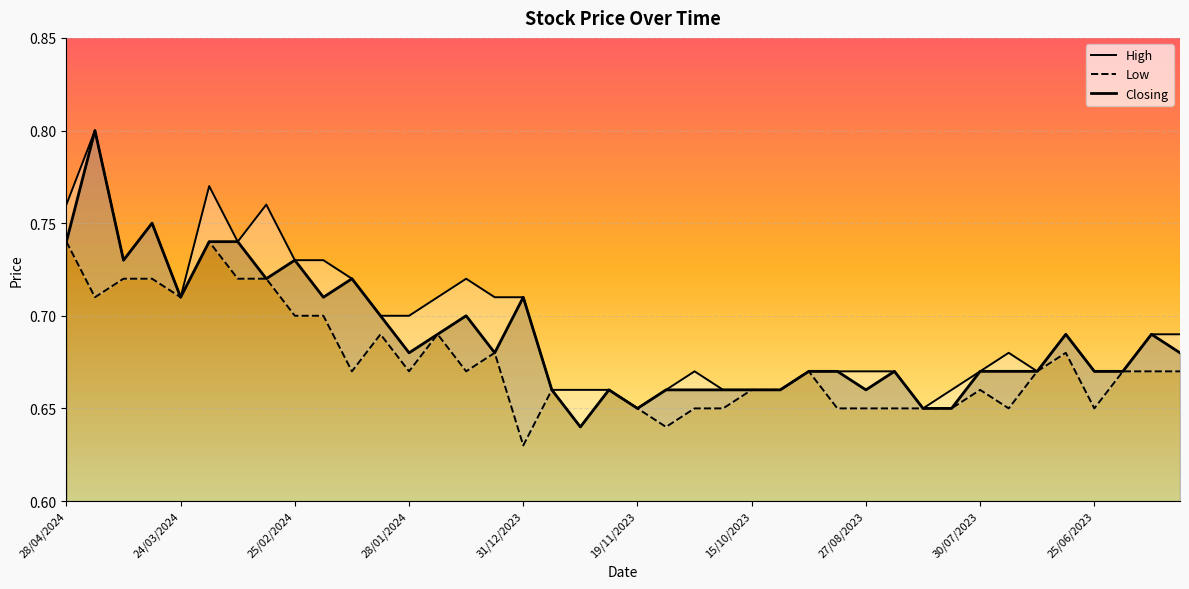

Which series has the widest spread of values?

Closing